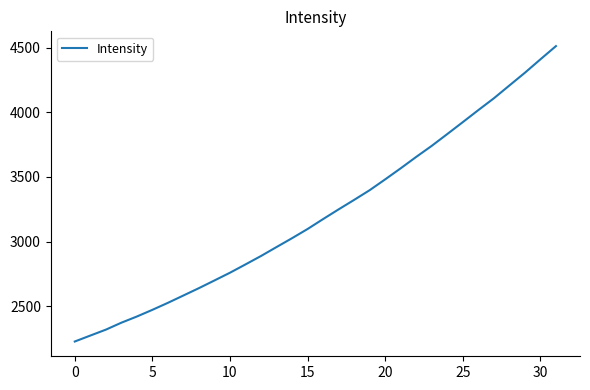

What is the greatest value displayed?

4511.8